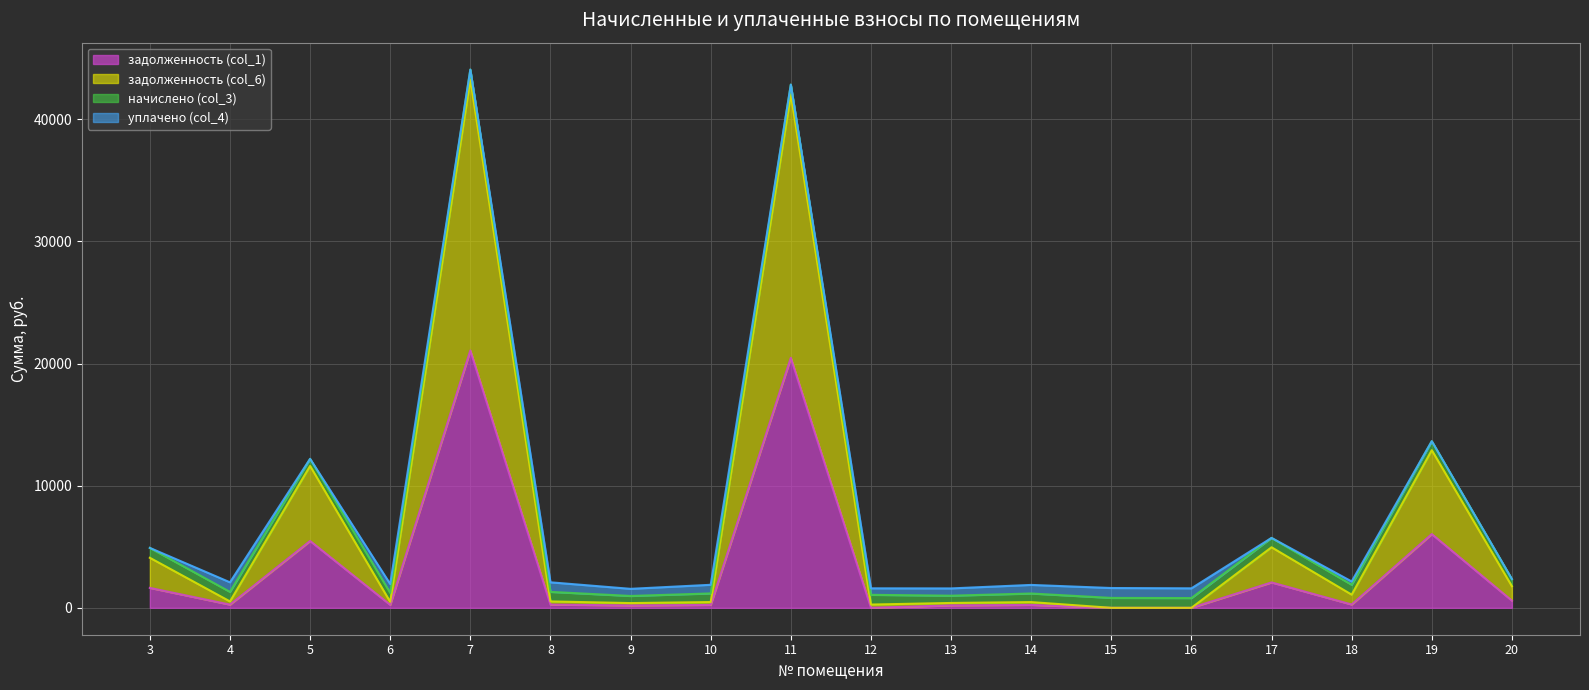

True or false: задолженность (col_1) and задолженность (col_6) cross at least once.

False